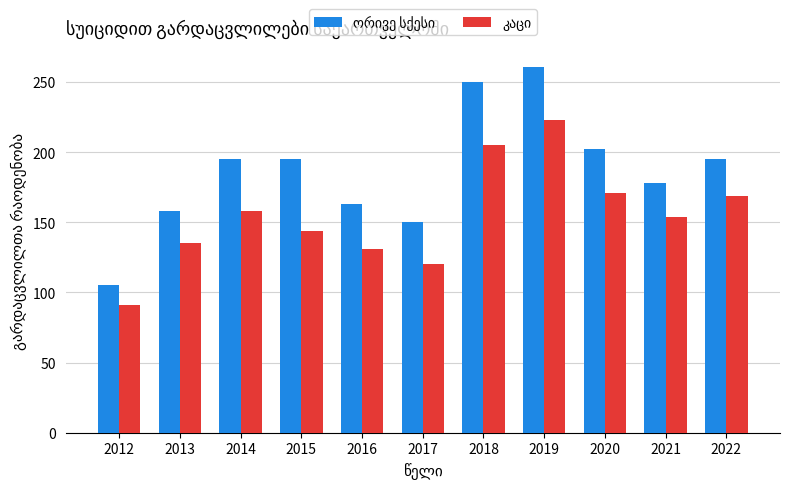

What is the spread (max minus min) of values at 2019?

38